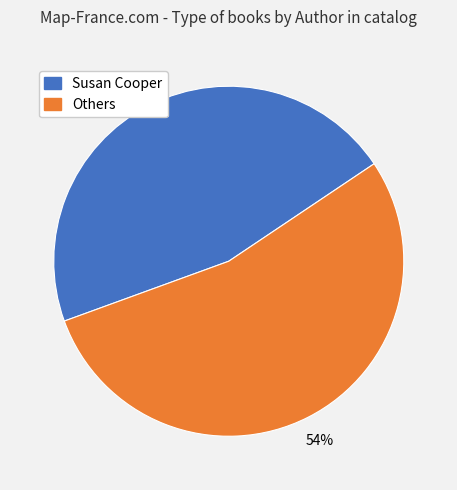

To the nearest percent, what is the average slice percentage?

50%